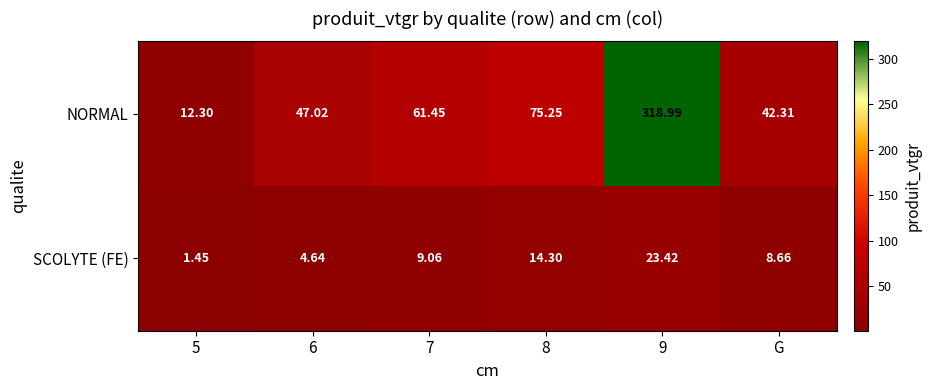

Rank the series by their average value, from highest to lowest.

NORMAL, SCOLYTE (FE)